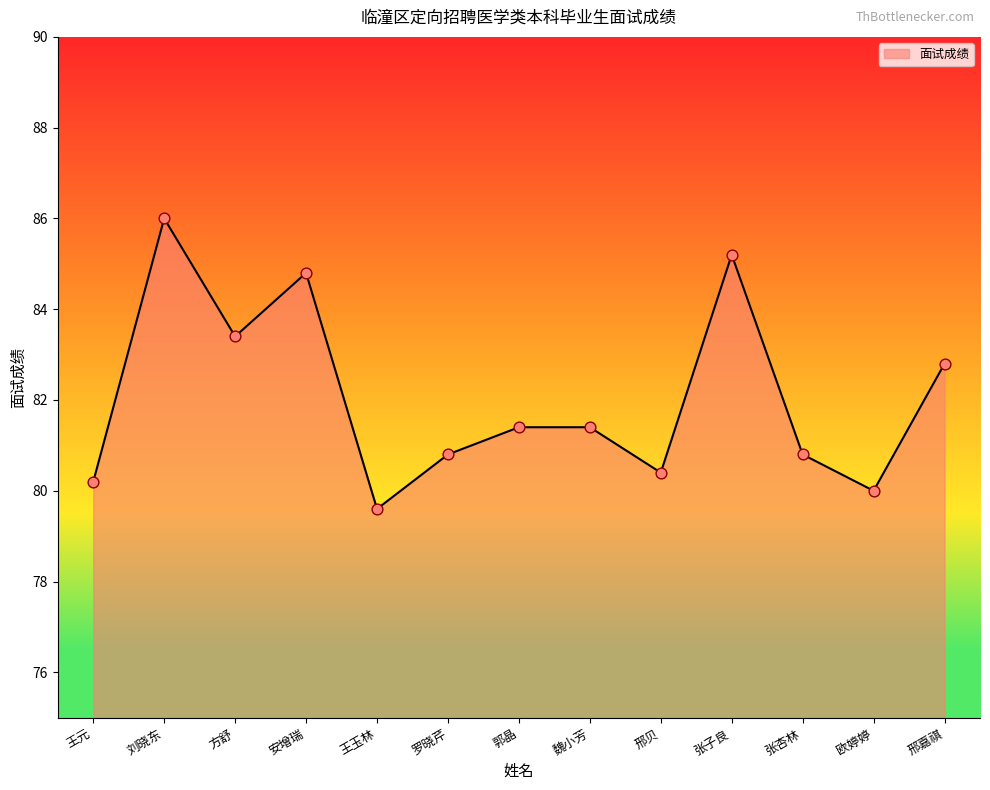

Approximately how many times larger is the value at 魏小芳 compared to 王玉林?

1.0